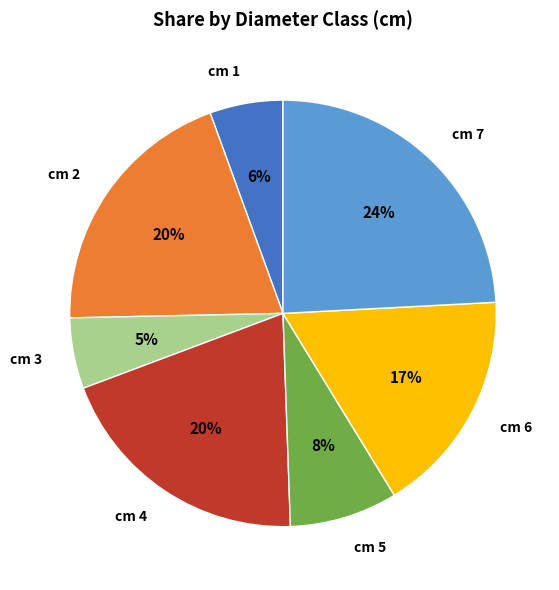

To the nearest percent, what portion does cm 4 represent?

20%